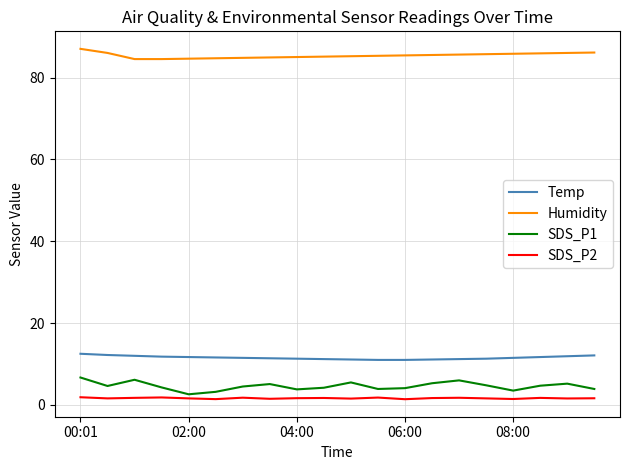

What is the difference between the maximum and minimum values in the SDS_P2 series?

0.5